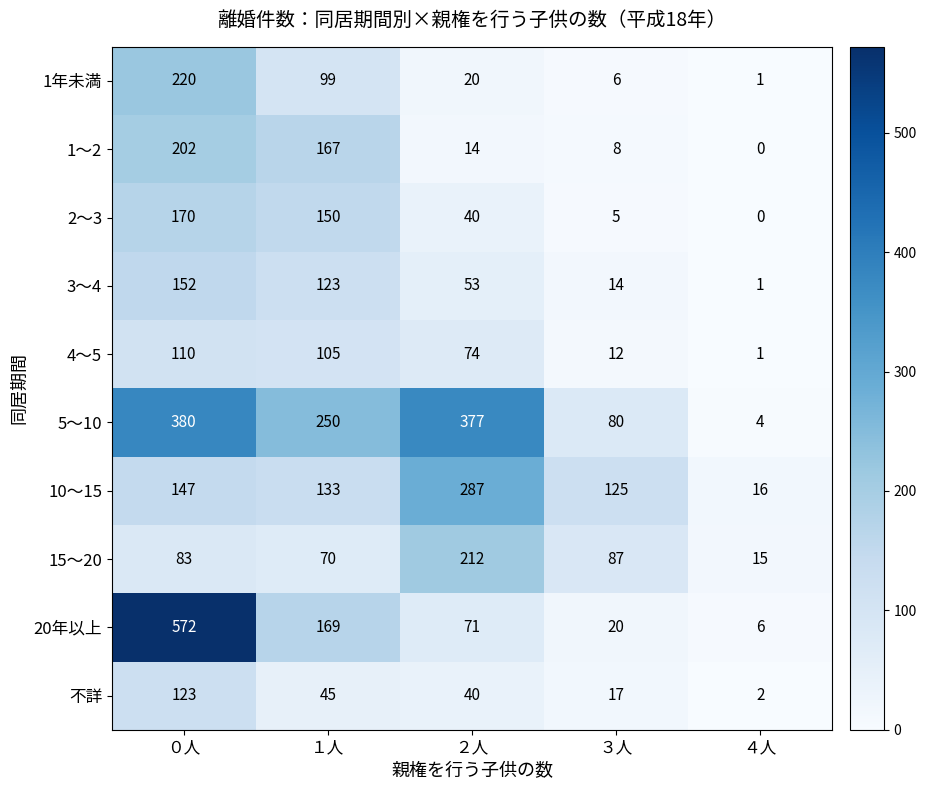

What is the spread (max minus min) of values at ４人?

16